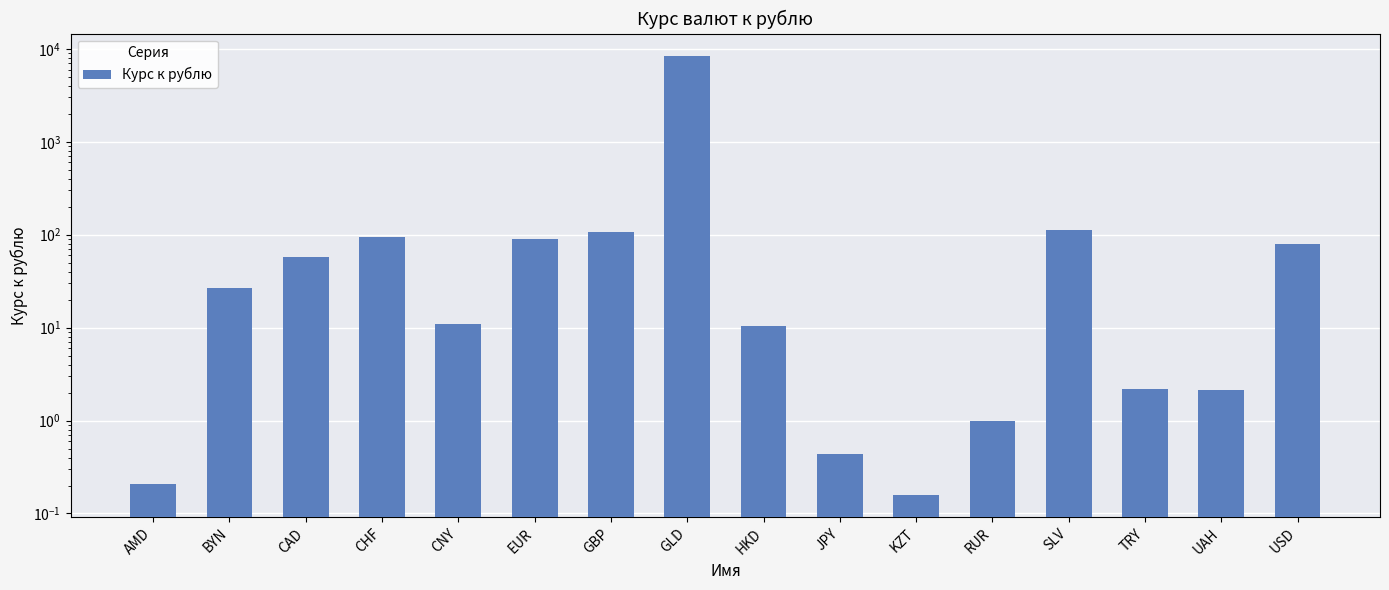

What is the greatest value displayed?

8476.0